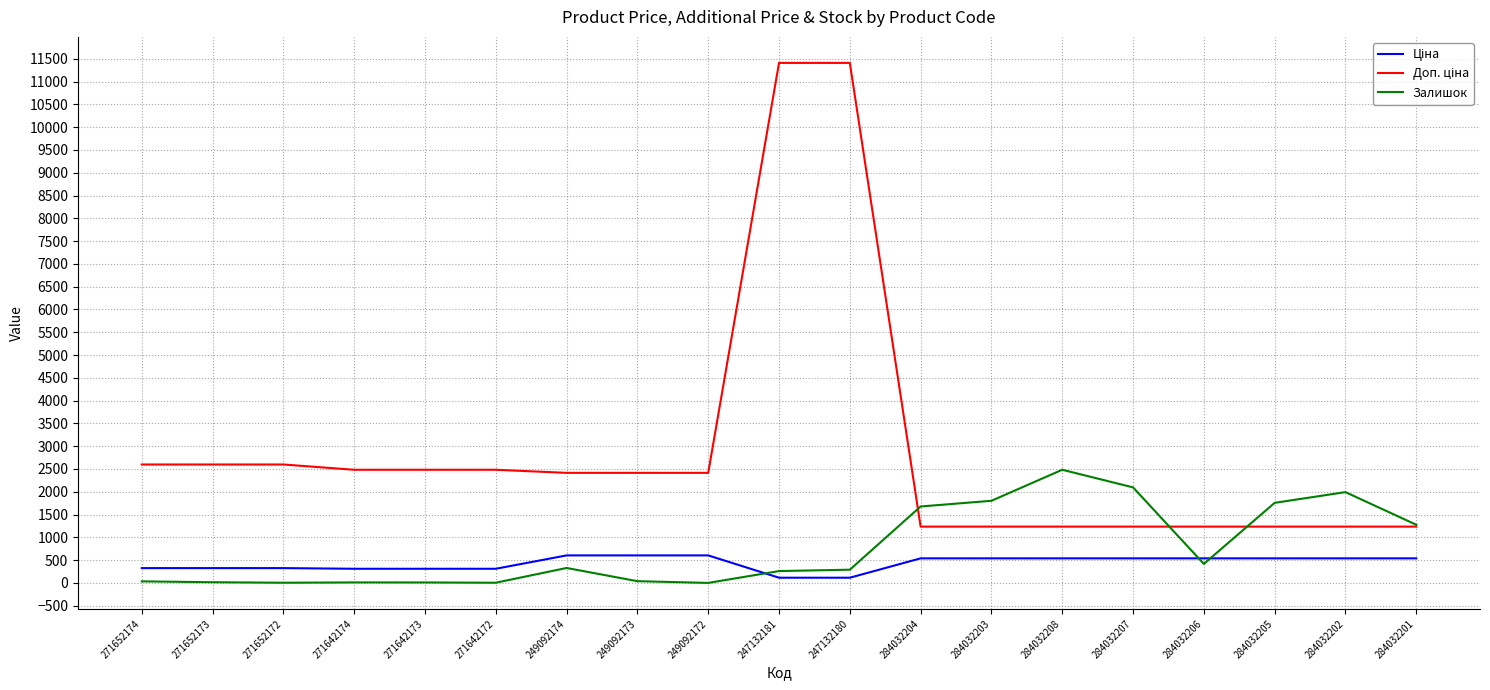

Is it true that Залишок equals 647.7 at 284032204?

False